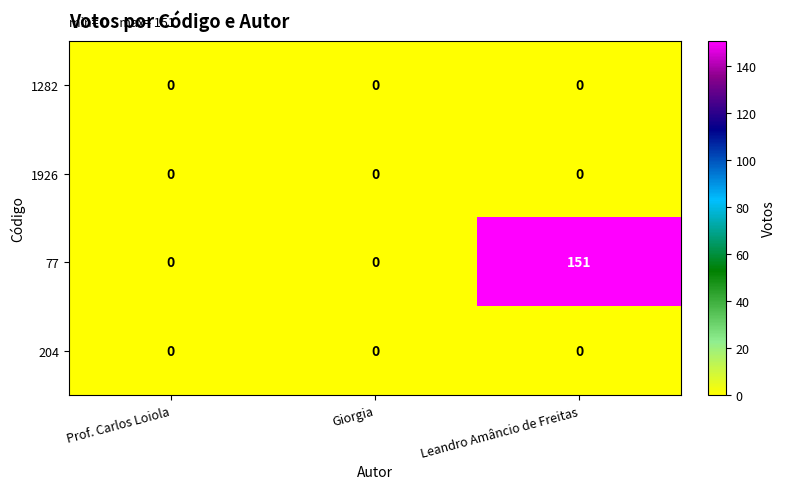

At how many categories does at least one series exceed 32?

1